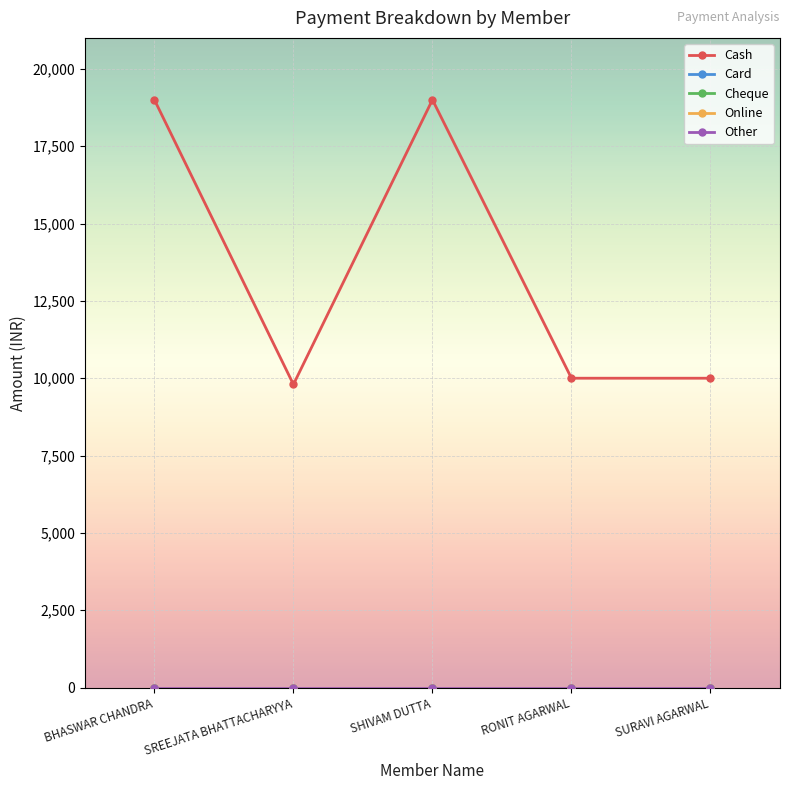

Which series changed the most between SREEJATA BHATTACHARYYA and RONIT AGARWAL?

Cash